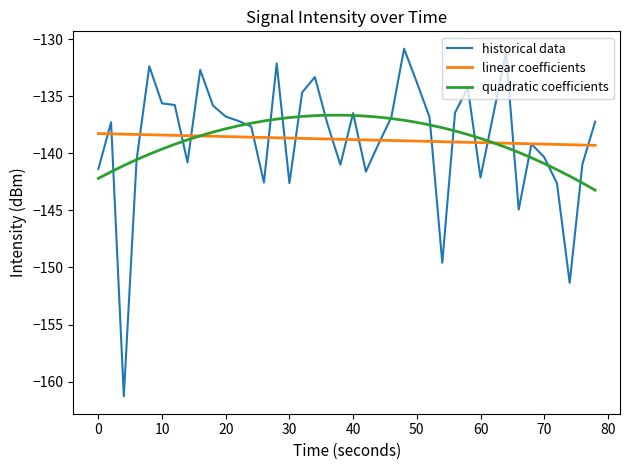

What is the minimum value for historical data?

-161.3